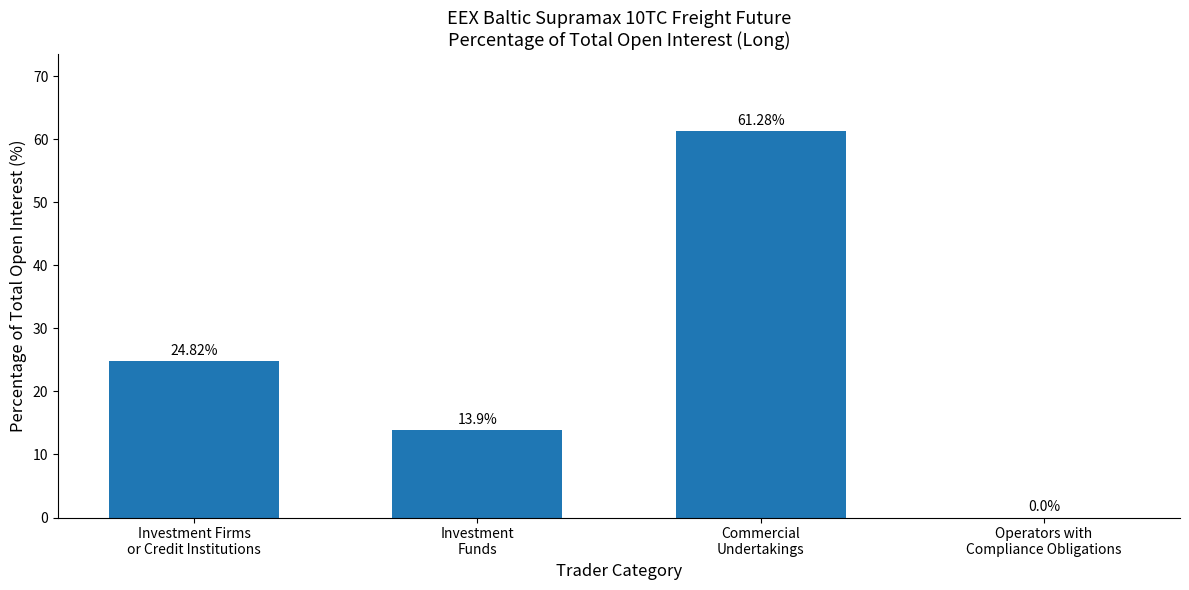

What is the sum of all values?

100.0